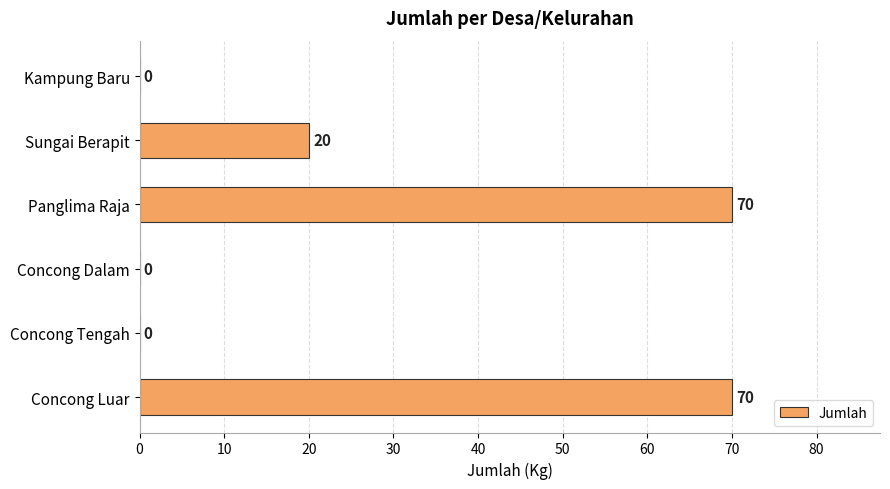

True or false: the data shows 20 at Sungai Berapit.

True